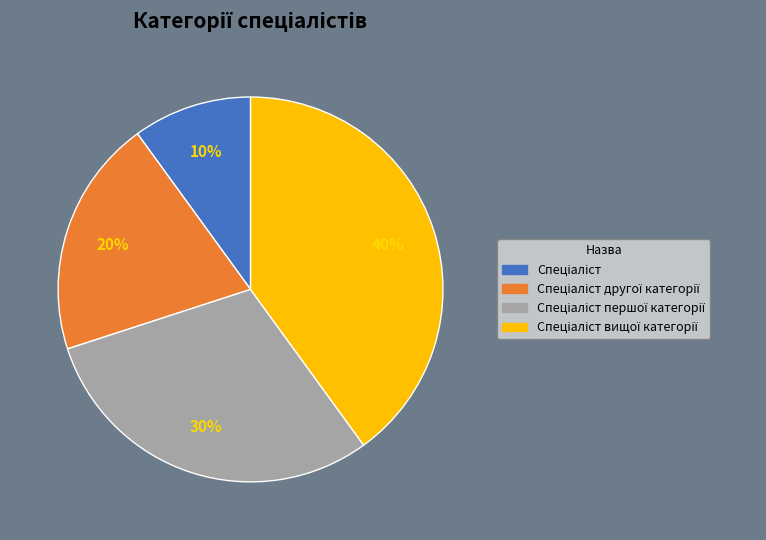

To the nearest percent, what is the average slice percentage?

25%